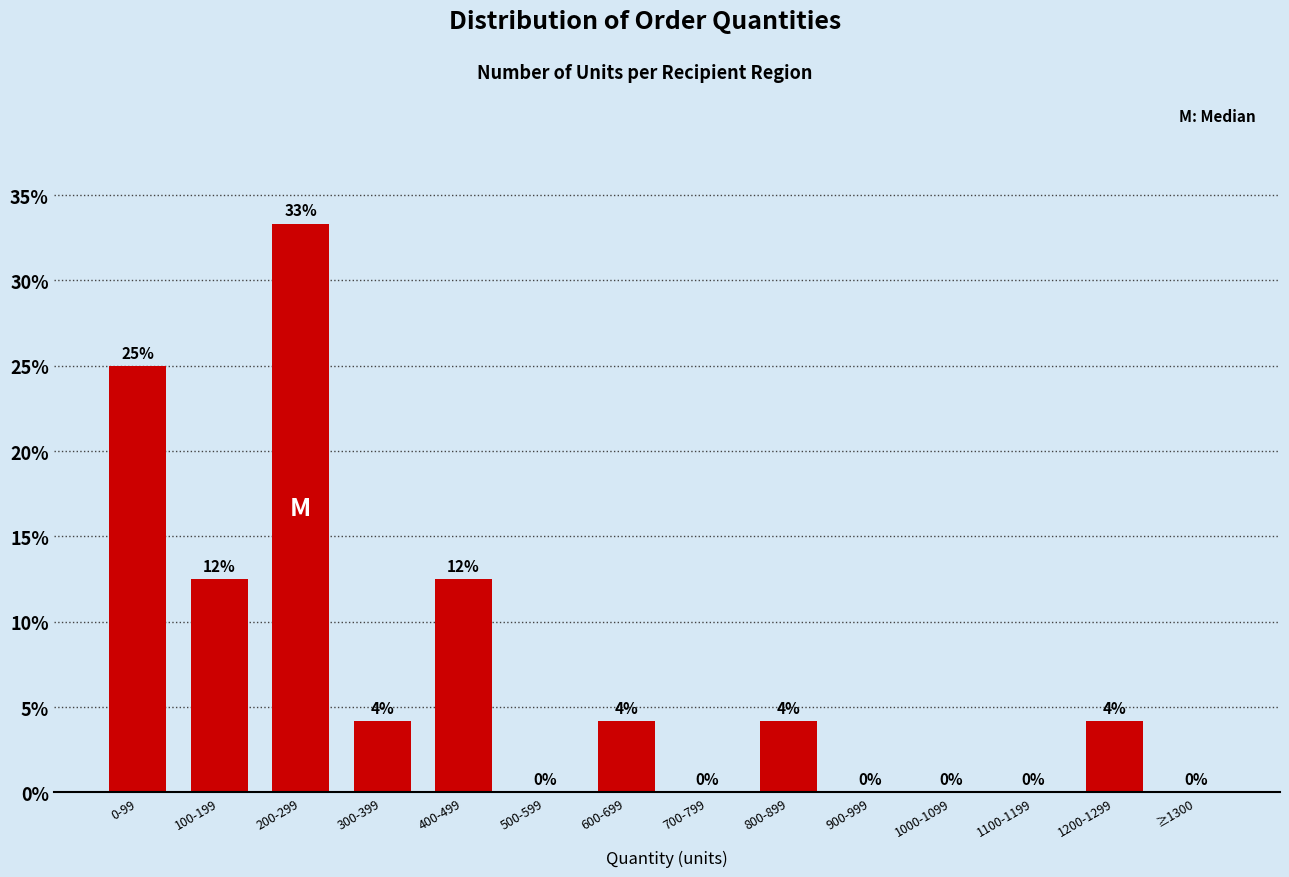

True or false: the data shows 25.0 at 0-99.

True